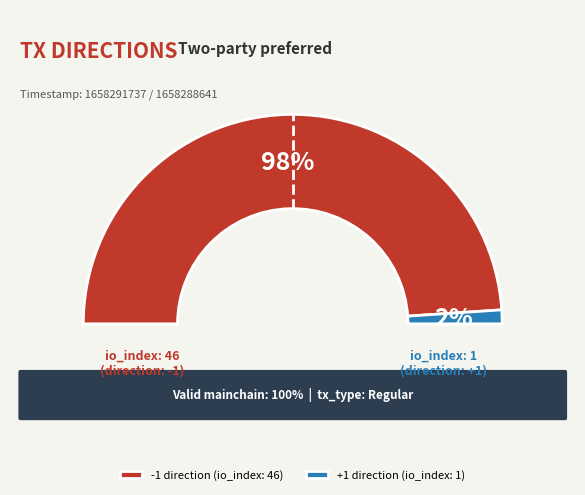

Which has a higher value, 46 or 1?

46